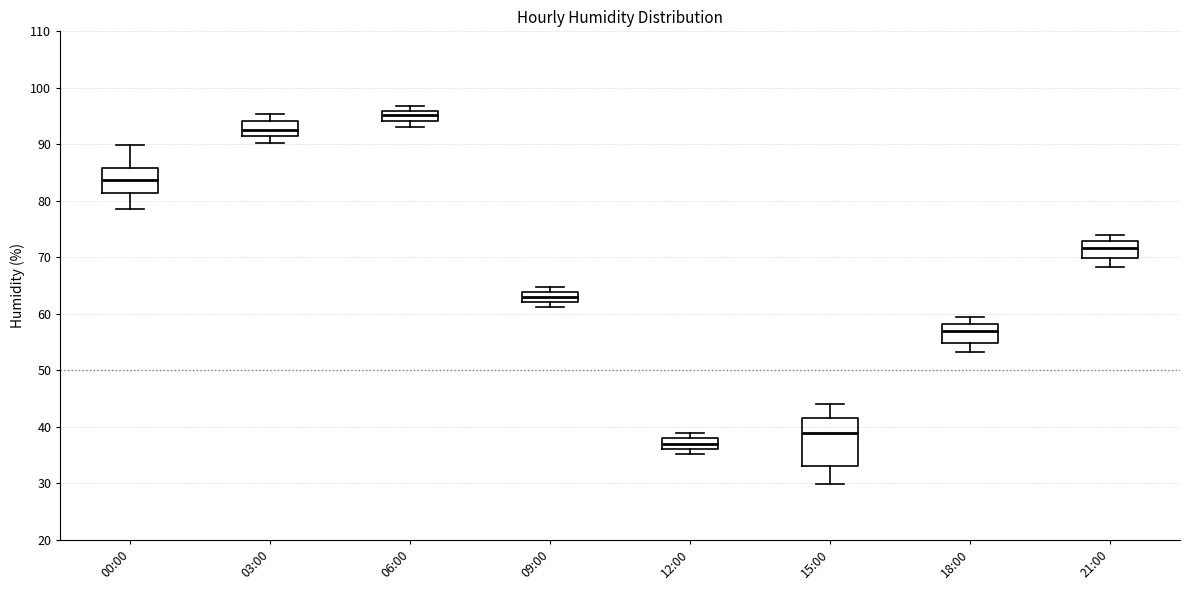

Reading left to right, read every box against the y-axis: the position of its median line, the range the box covers, and the ends of its whiskers. The values are not printed on the chart, so give them approximately, as read against the axis.

00:00: median 84, box 81 to 86, whiskers 79 to 90
03:00: median 93, box 92 to 94, whiskers 90 to 95
06:00: median 95, box 94 to 96, whiskers 93 to 97
09:00: median 63, box 62 to 64, whiskers 61 to 65
12:00: median 37, box 36 to 38, whiskers 35 to 39
15:00: median 39, box 33 to 42, whiskers 30 to 44
18:00: median 57, box 55 to 58, whiskers 53 to 60
21:00: median 72, box 70 to 73, whiskers 68 to 74